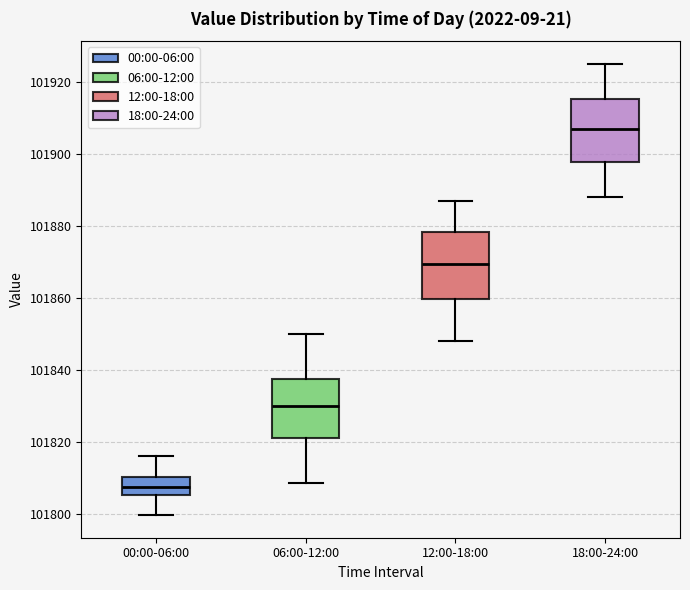

Which box has the highest median line?

18:00-24:00